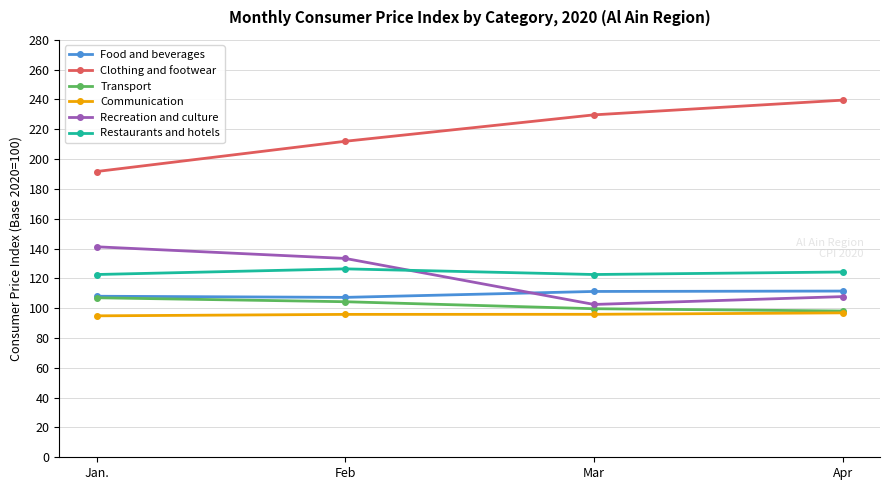

True or false: Clothing and footwear and Restaurants and hotels cross at least once.

False